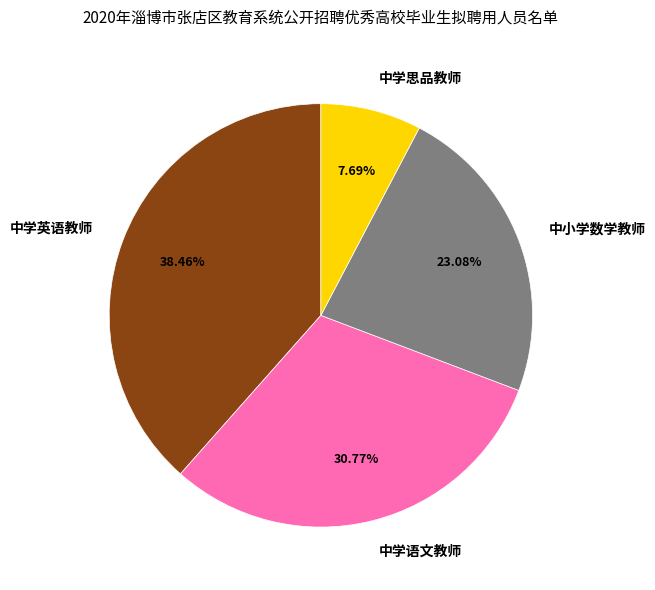

What is the largest slice in the pie chart?

中学英语教师